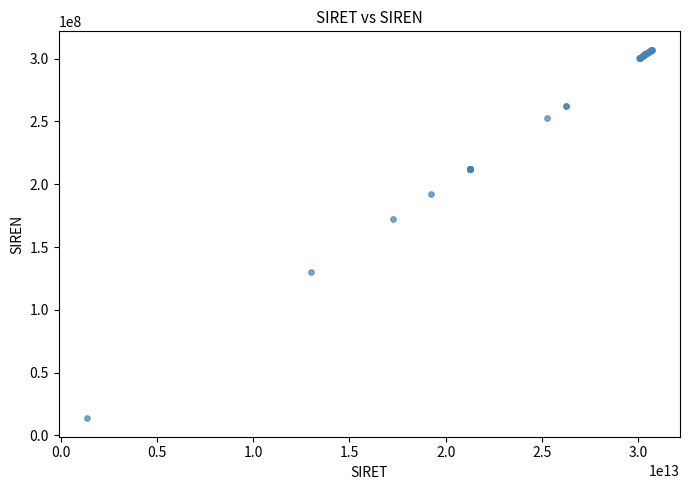

What Y value in the scatter plot is closest to 160366110?

172502114